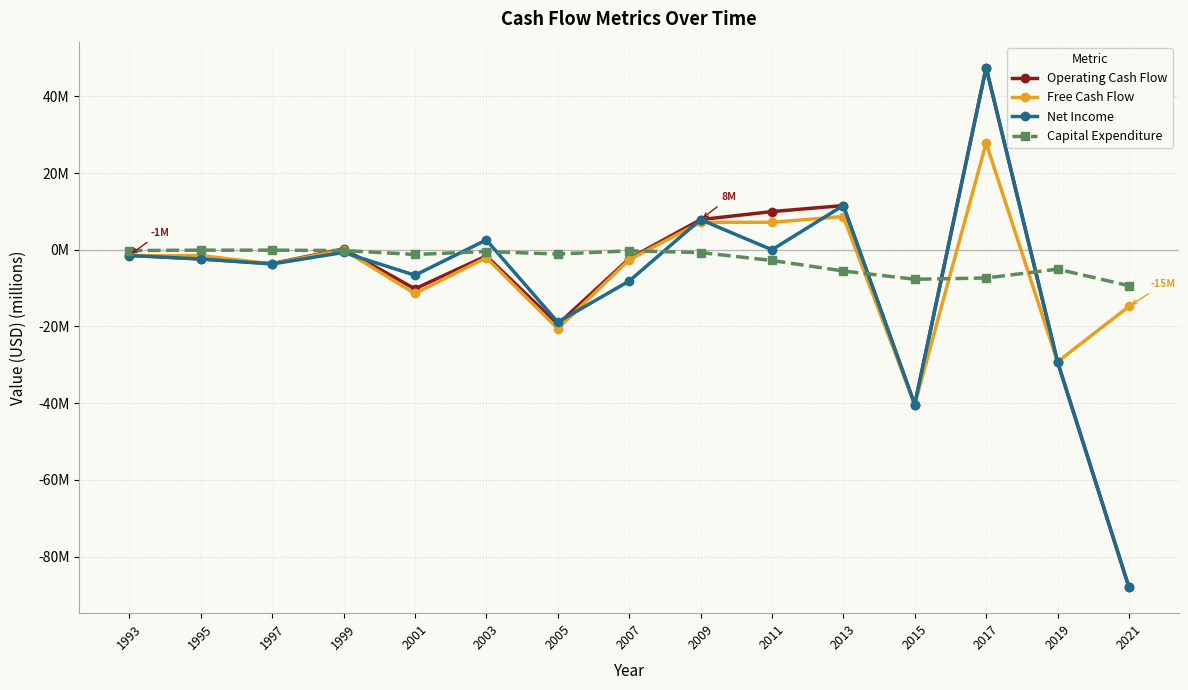

What are all the series names shown in the legend?

Operating Cash Flow, Free Cash Flow, Net Income, Capital Expenditure